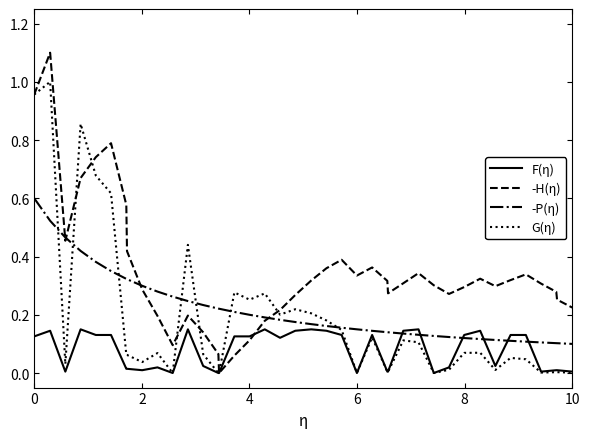

Which series has the largest total across all categories?

-H(η)